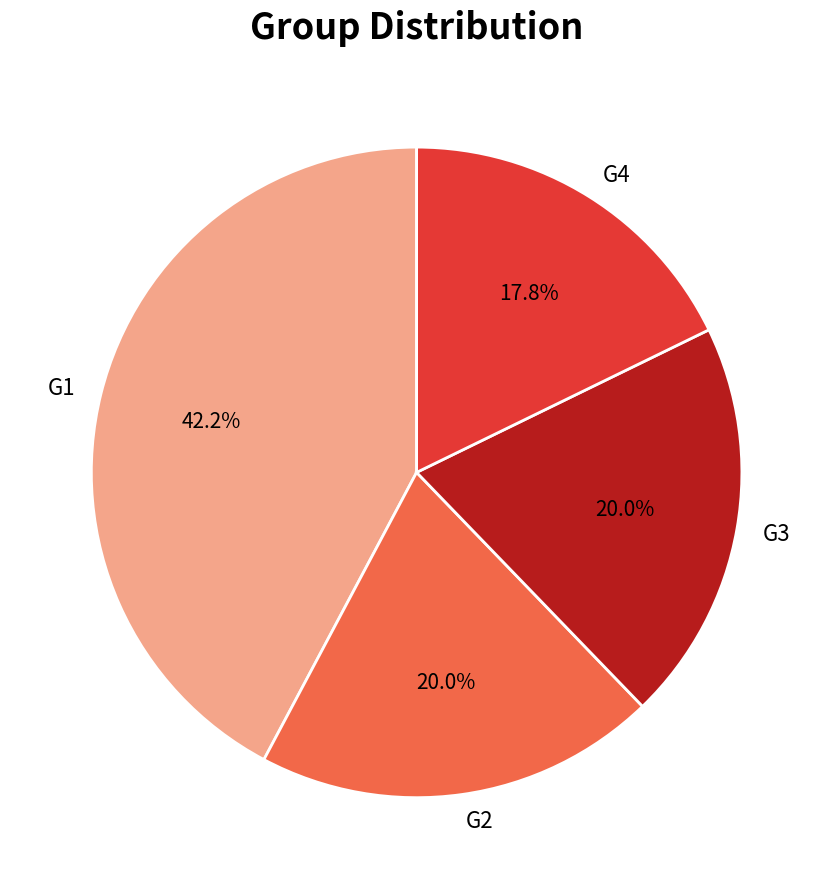

The G2 slice represents 35% of the pie. True or false?

False